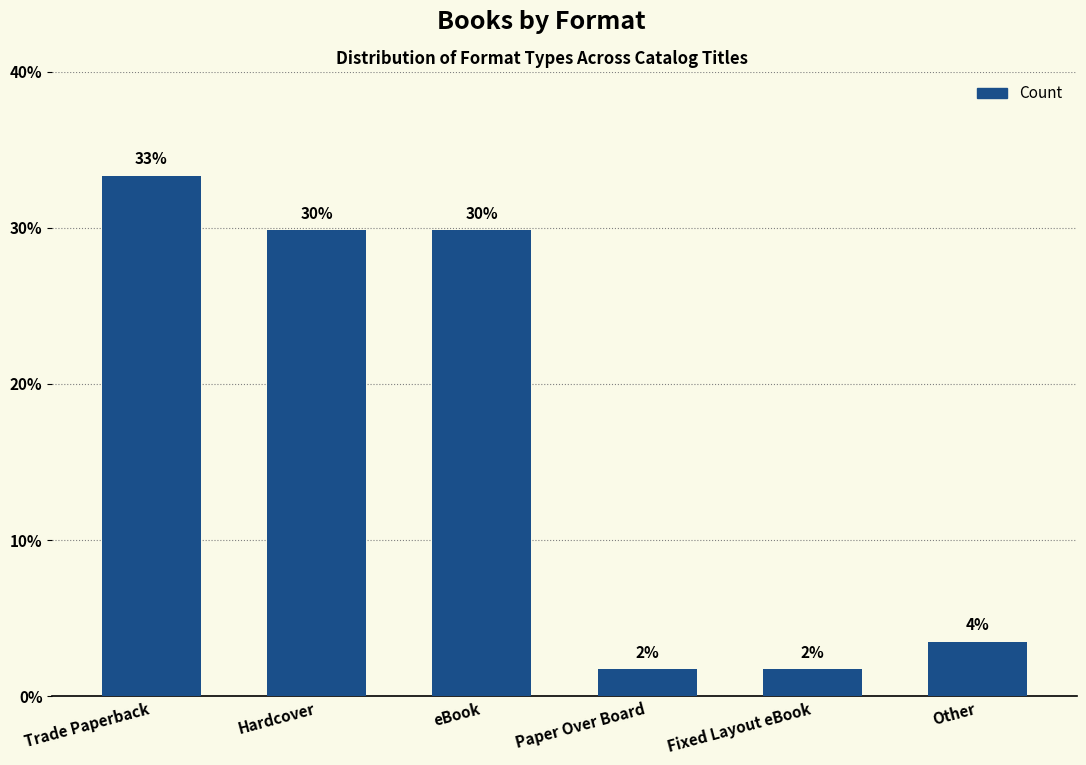

Does the chart contain any negative values?

No